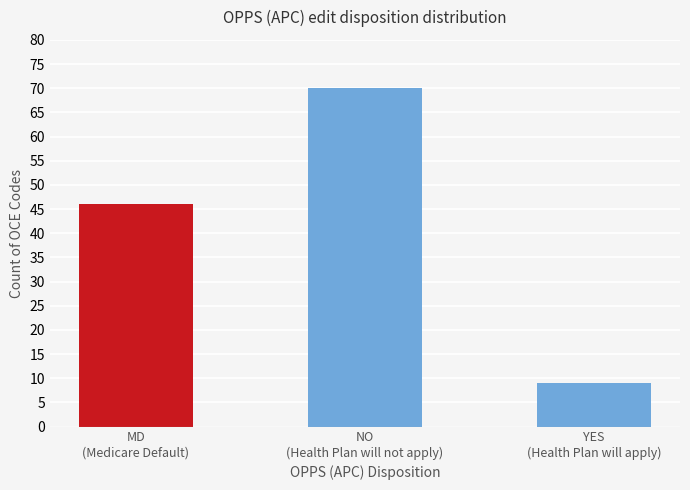

How many values are between 9 and 70?

3